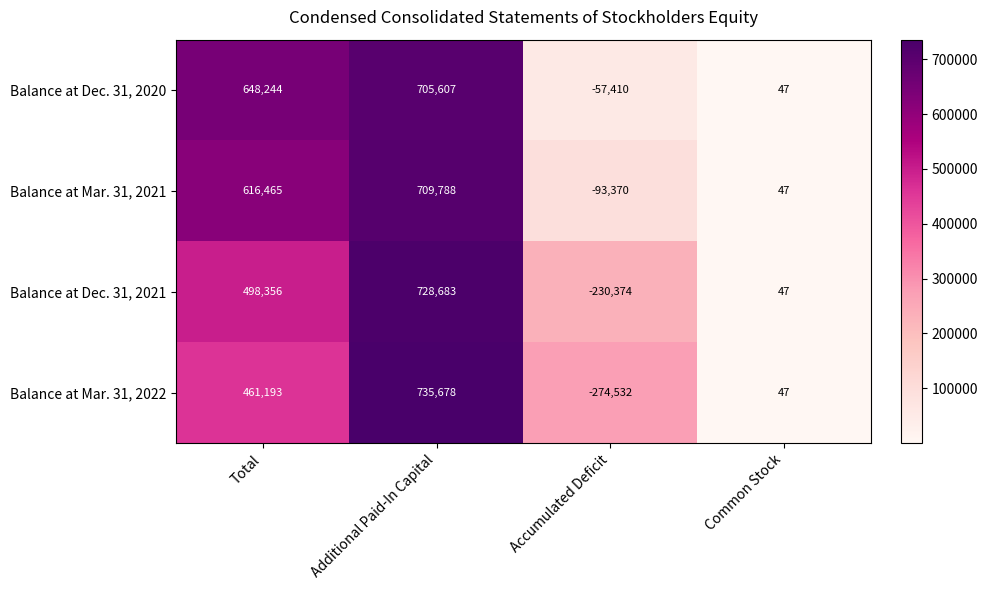

The value of Balance at Dec. 31, 2020 at Common Stock is 29. True or false?

False